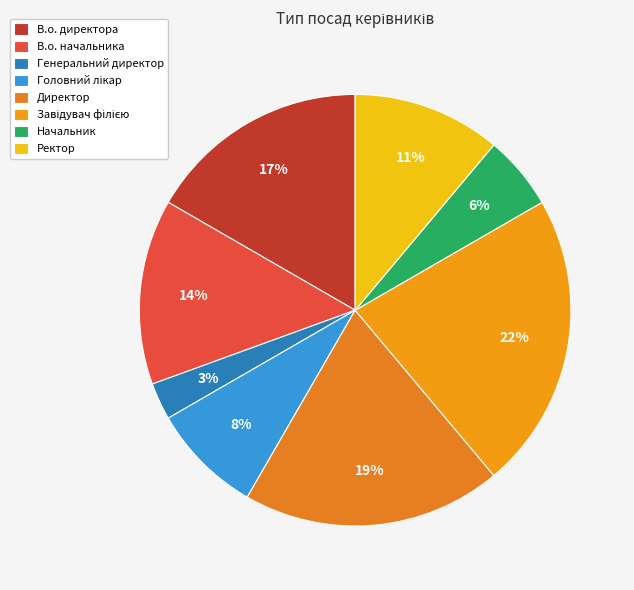

Which has a higher value, Начальник or В.о. директора?

В.о. директора